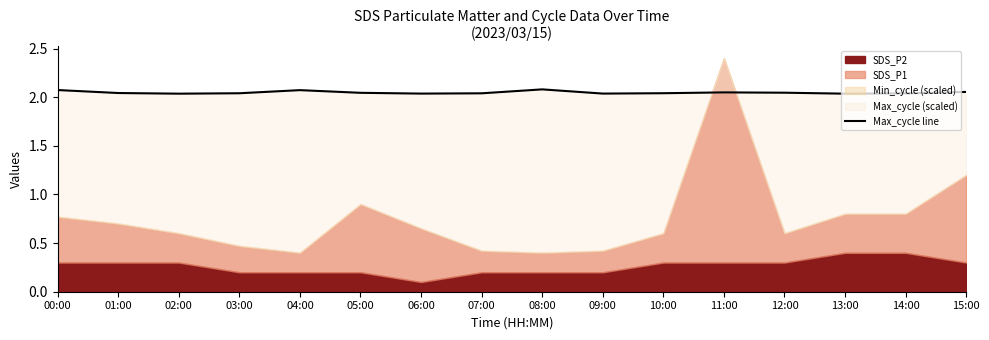

Reading left to right, what are all the values shown in this chart?

2.1	2.0	2.0	2.0	2.1	2.0	2.0	2.0	2.1	2.0	2.0	2.1	2.0	2.0	2.0	2.1